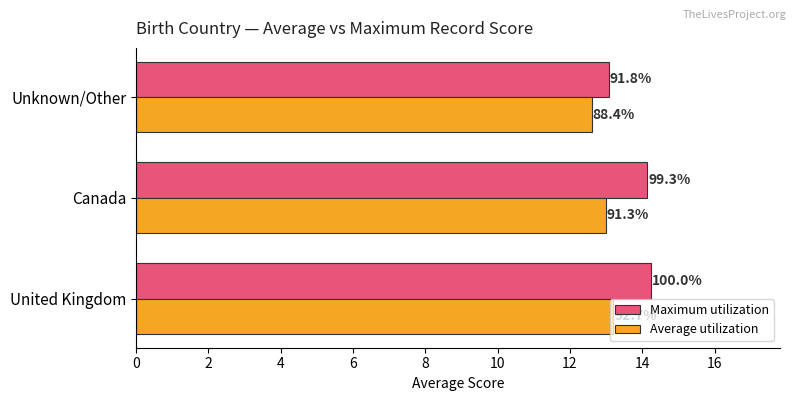

What is the difference between the maximum and minimum values in the Maximum utilization series?

1.2